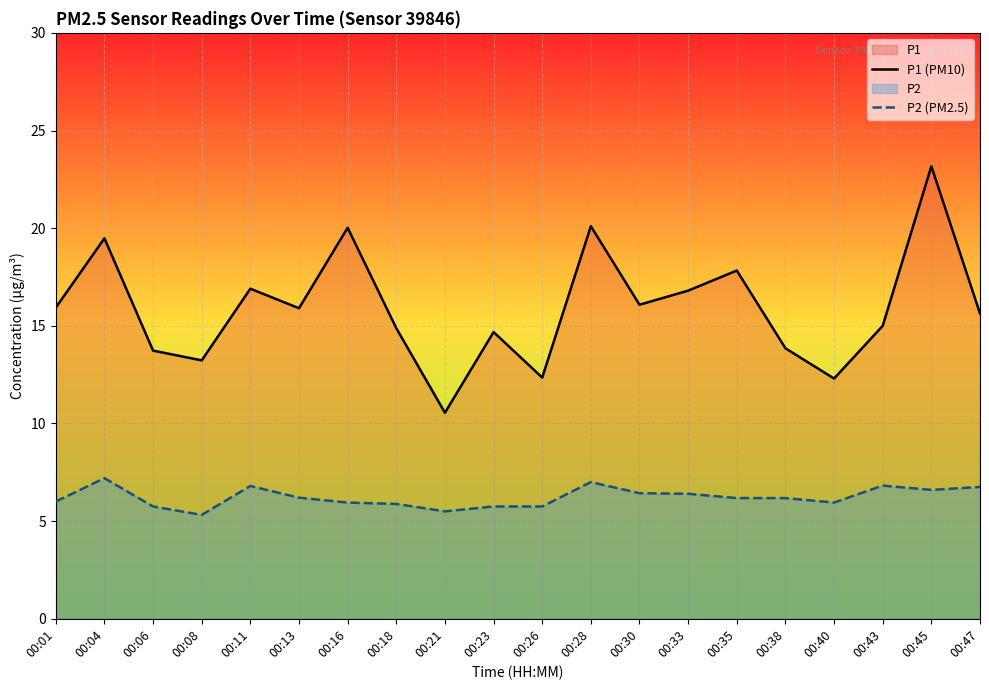

At which label does P2 (PM2.5) reach its peak?

00:04